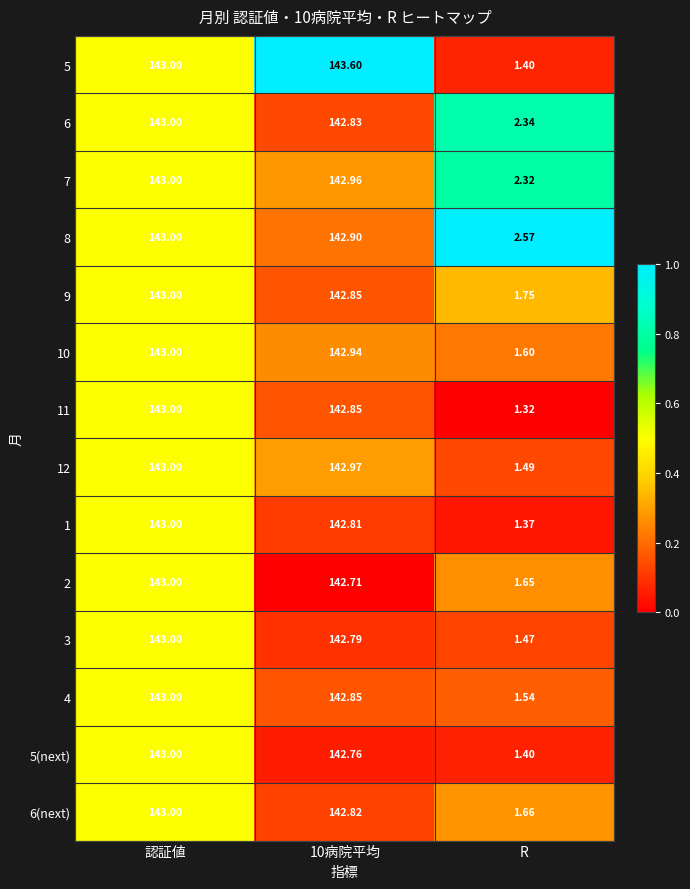

Where is 12 nearest to the value 72?

R